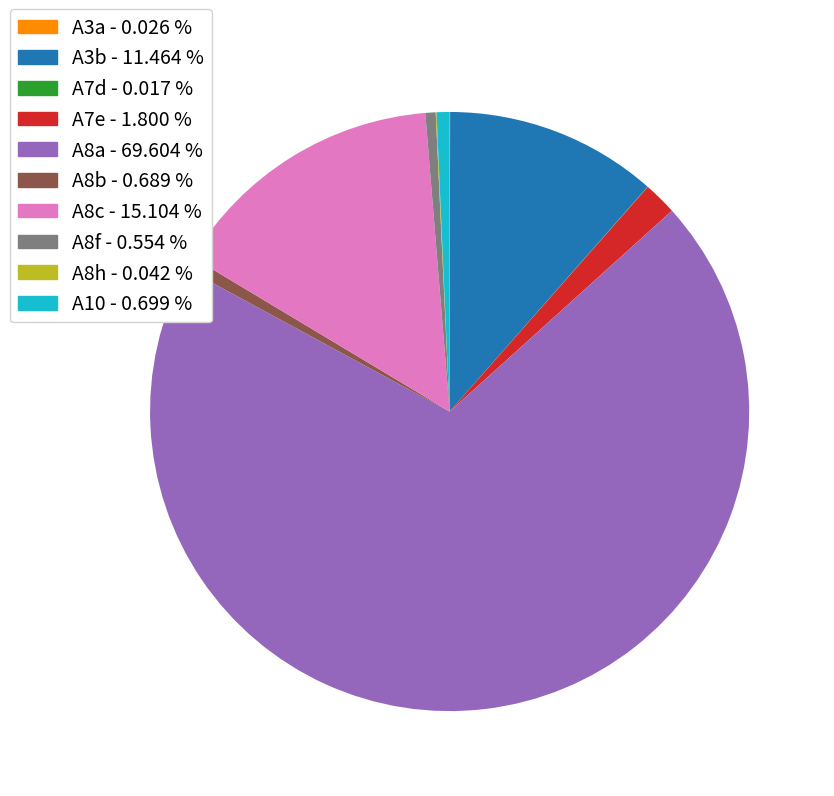

Combined, do A8b - 0.689 % and A8c - 15.104 % account for over 50%?

No